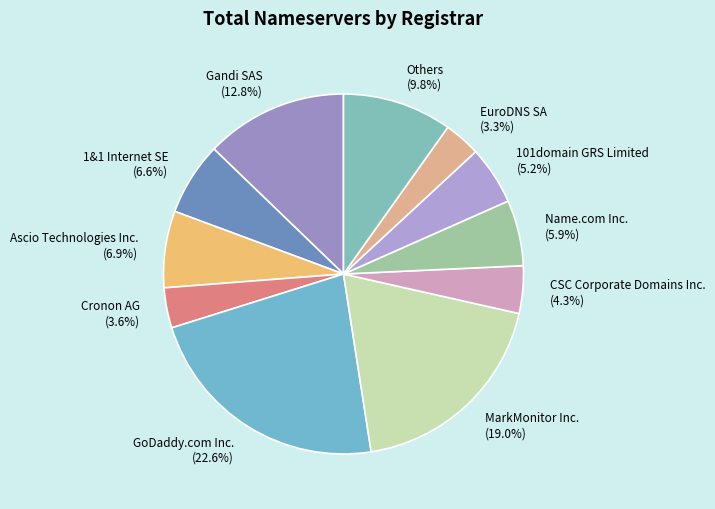

Combined, do EuroDNS SA and Ascio Technologies Inc. account for over 50%?

No